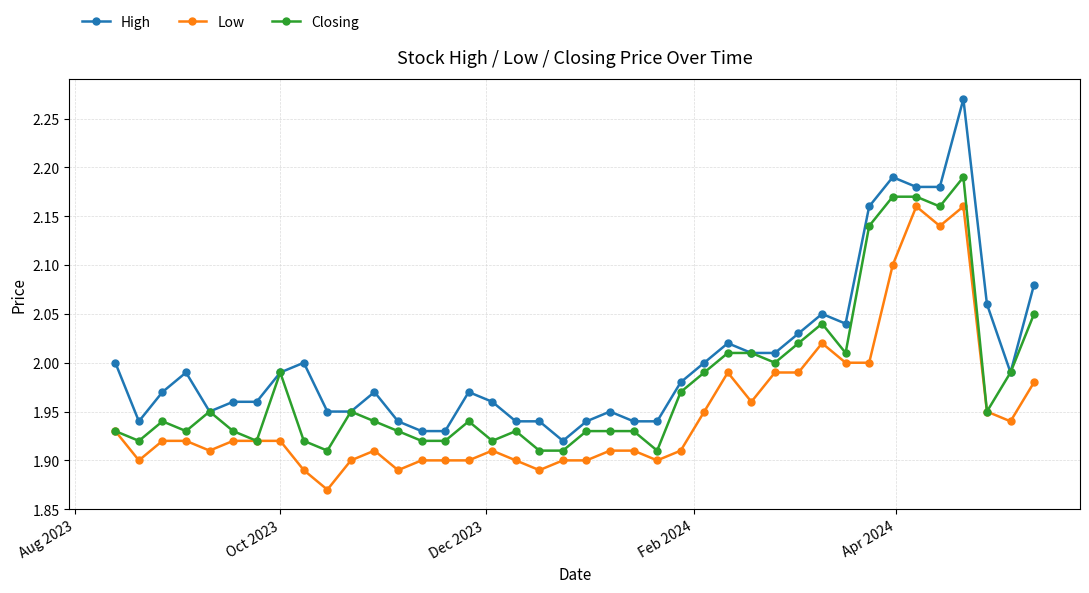

Rank the series by their maximum value, from highest to lowest.

High, Closing, Low